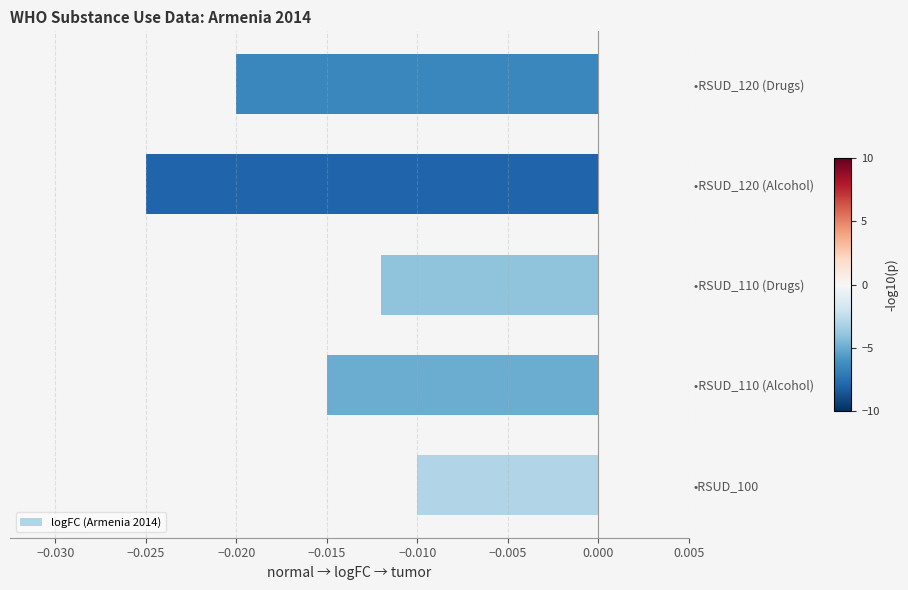

At which label is the value closest to 0?

•RSUD_100